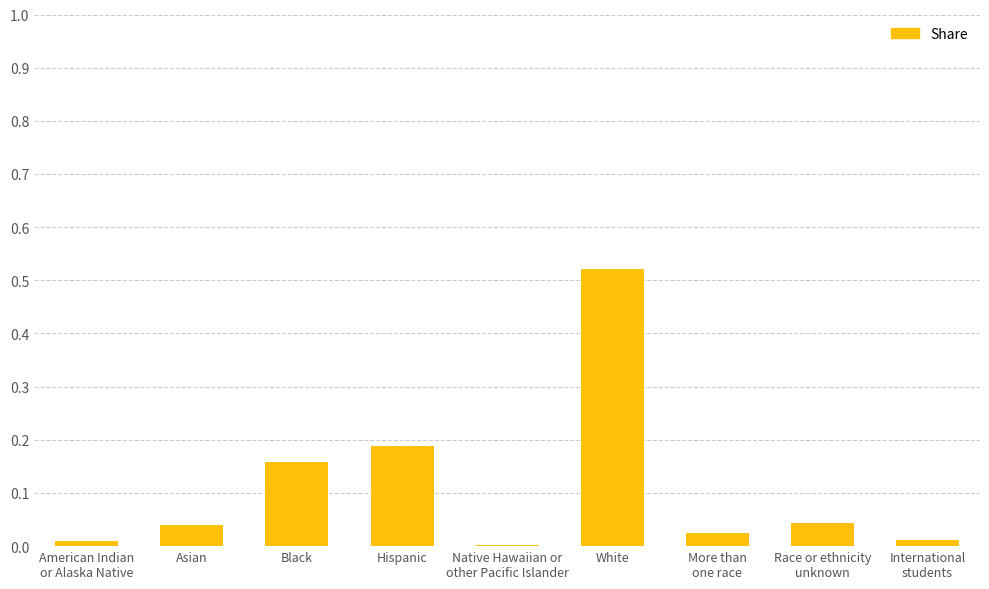

Are the bars horizontal?

No